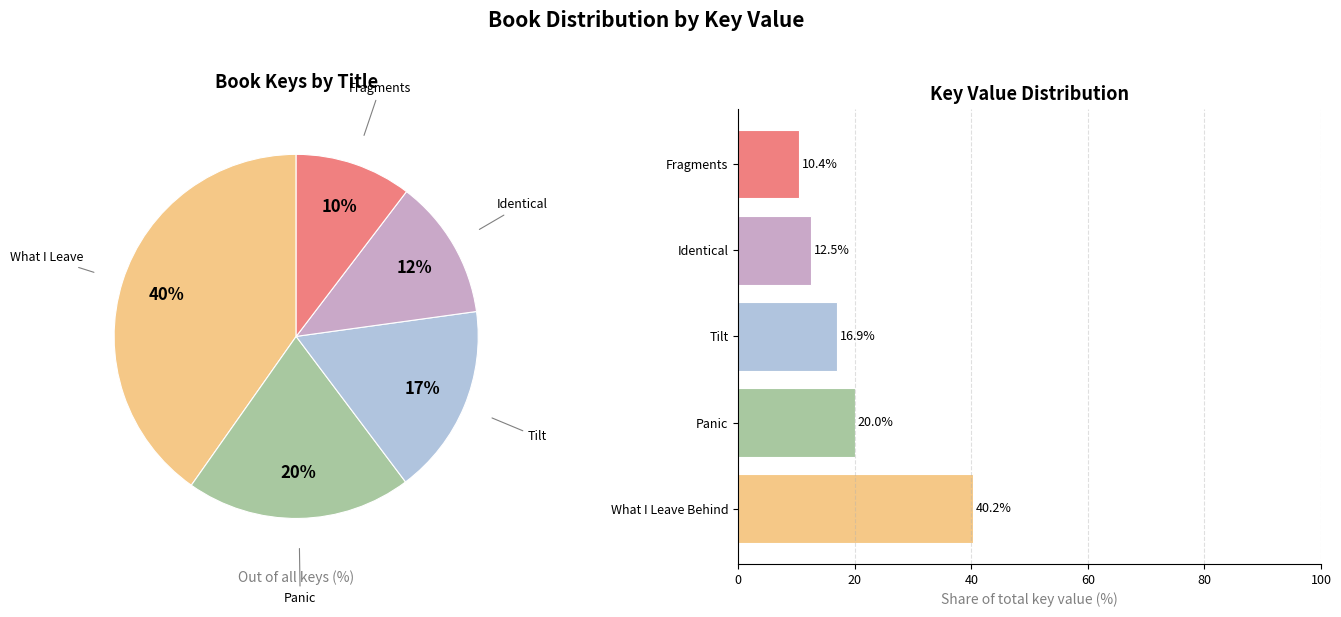

To the nearest percent, what is the difference between the Identical and What I Leave Behind slice percentages?

28%